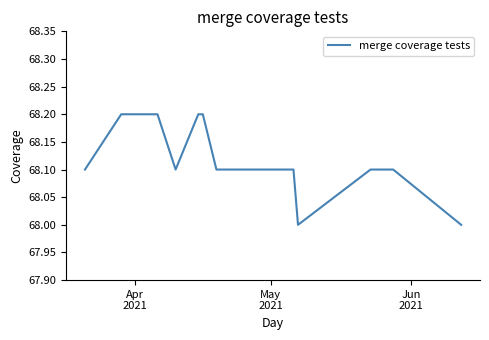

What is the greatest value displayed?

68.2